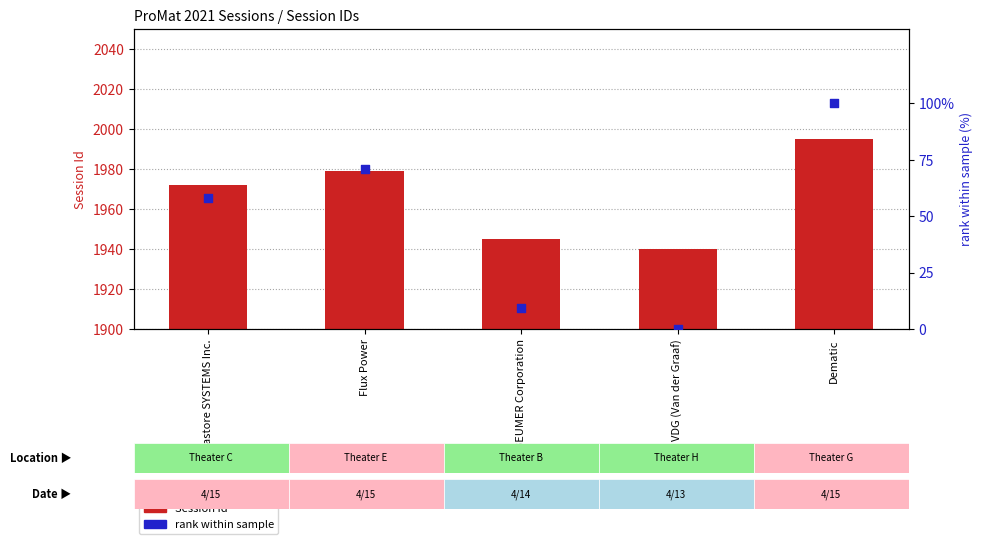

Which series has the largest total across all categories?

Session Id